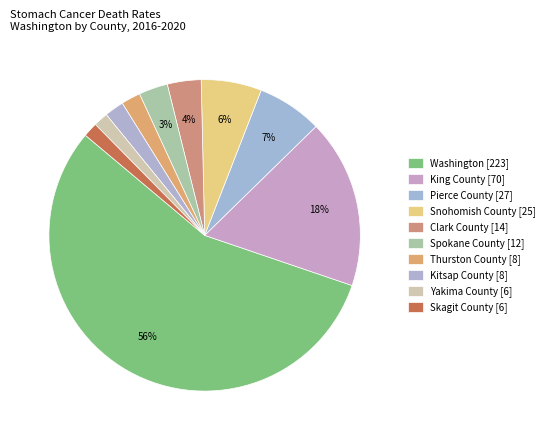

Rank the categories by value from highest to lowest.

Washington, King County, Pierce County, Snohomish County, Clark County, Spokane County, Thurston County, Kitsap County, Yakima County, Skagit County